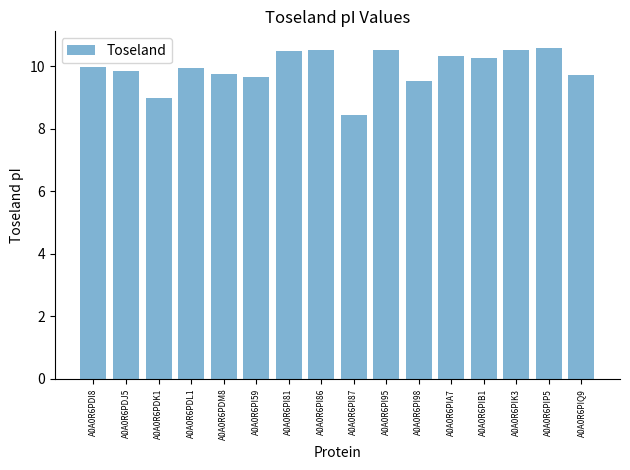

Which has a higher value, A0A0R6PDM8 or A0A0R6PI95?

A0A0R6PI95